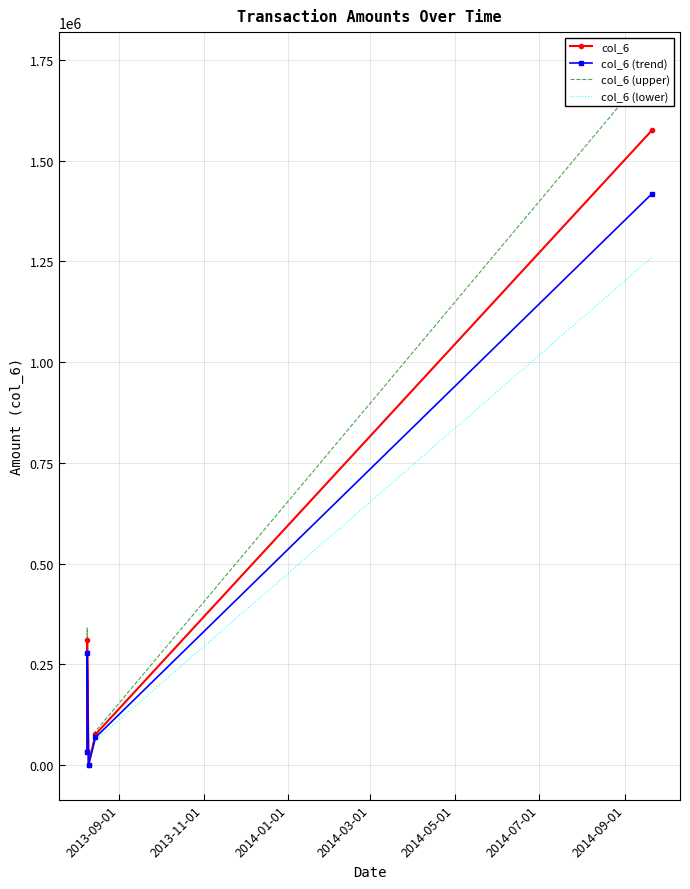

How many interior local peaks does the col_6 series have?

1